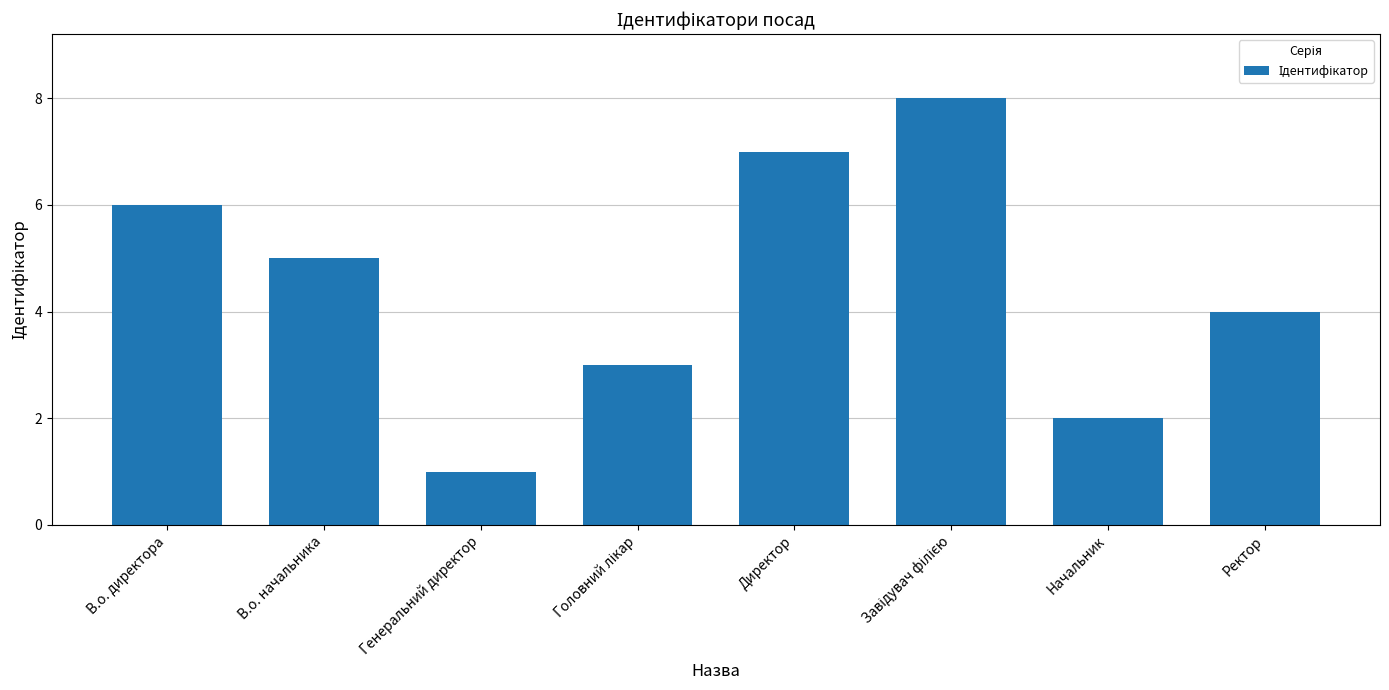

Which category has the lowest value across all series?

Генеральний директор